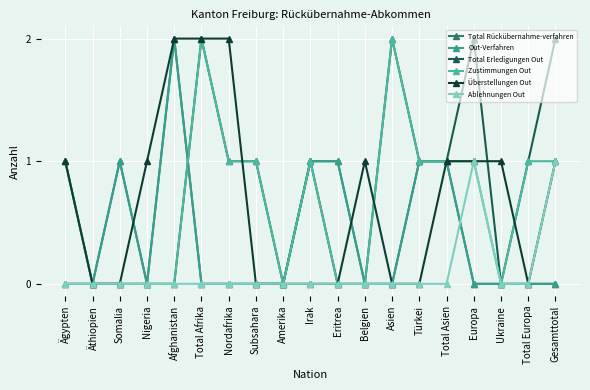

What is the highest value of the Total Erledigungen Out series?

2